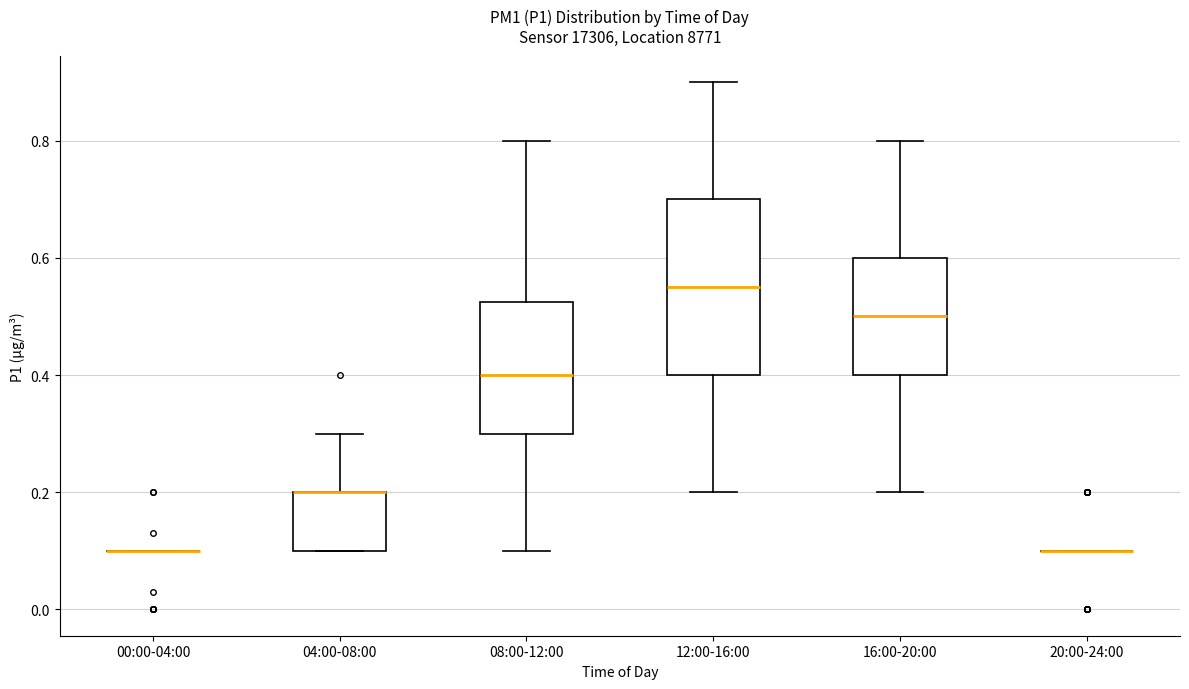

Where does the lower whisker of the box for 16:00-20:00 end on the y-axis? The values are not printed on the chart, so give them approximately, as read against the axis.

0.20